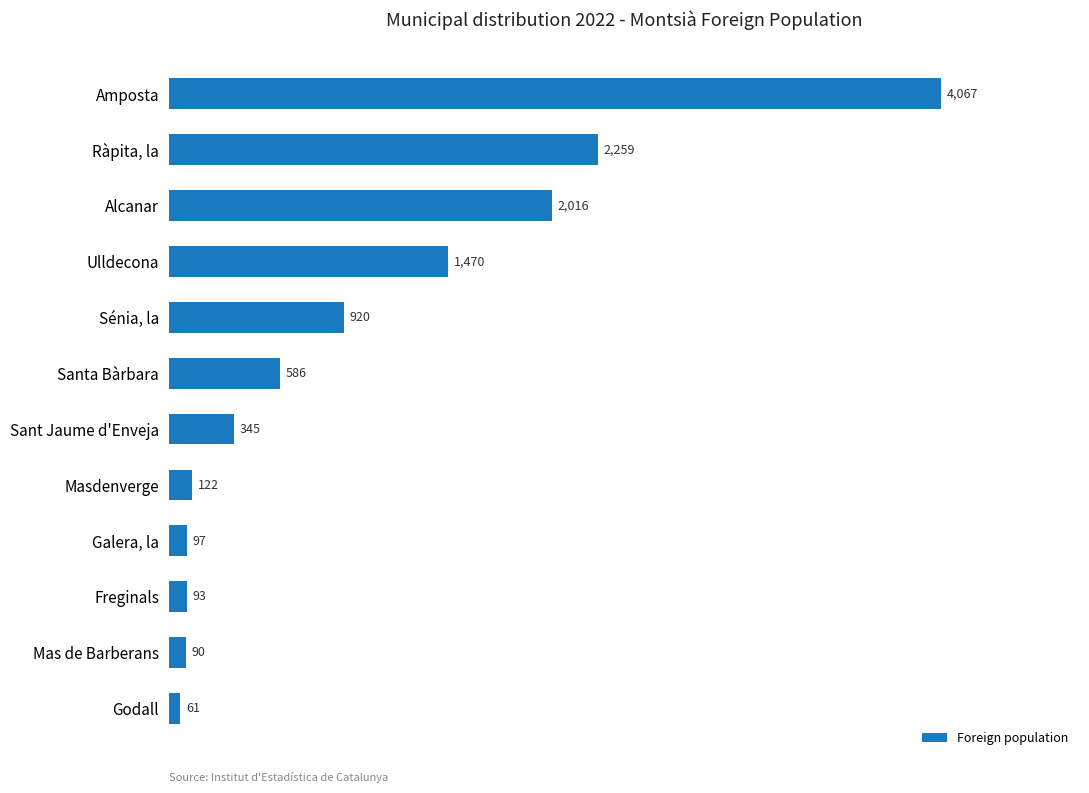

Are the bars horizontal?

Yes